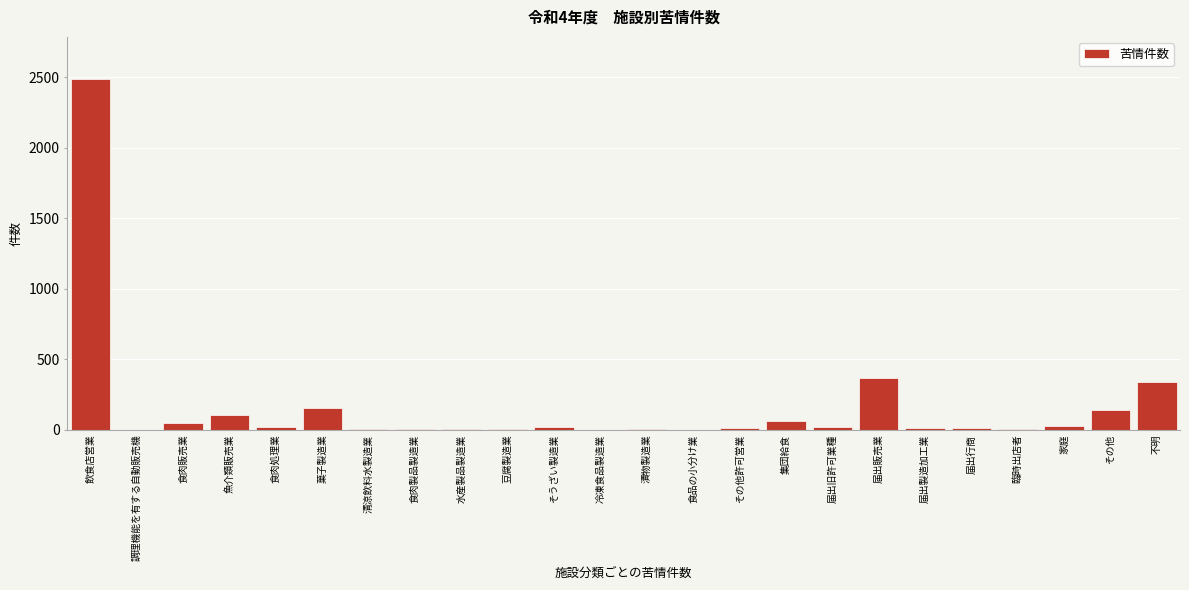

At which label is the value closest to 1244?

届出販売業